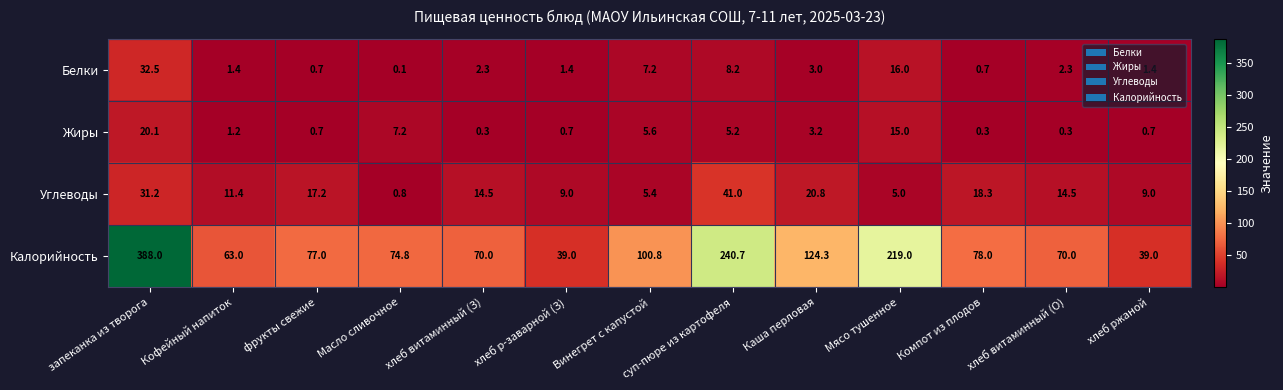

Where does the Жиры series first go above 1?

запеканка из творога